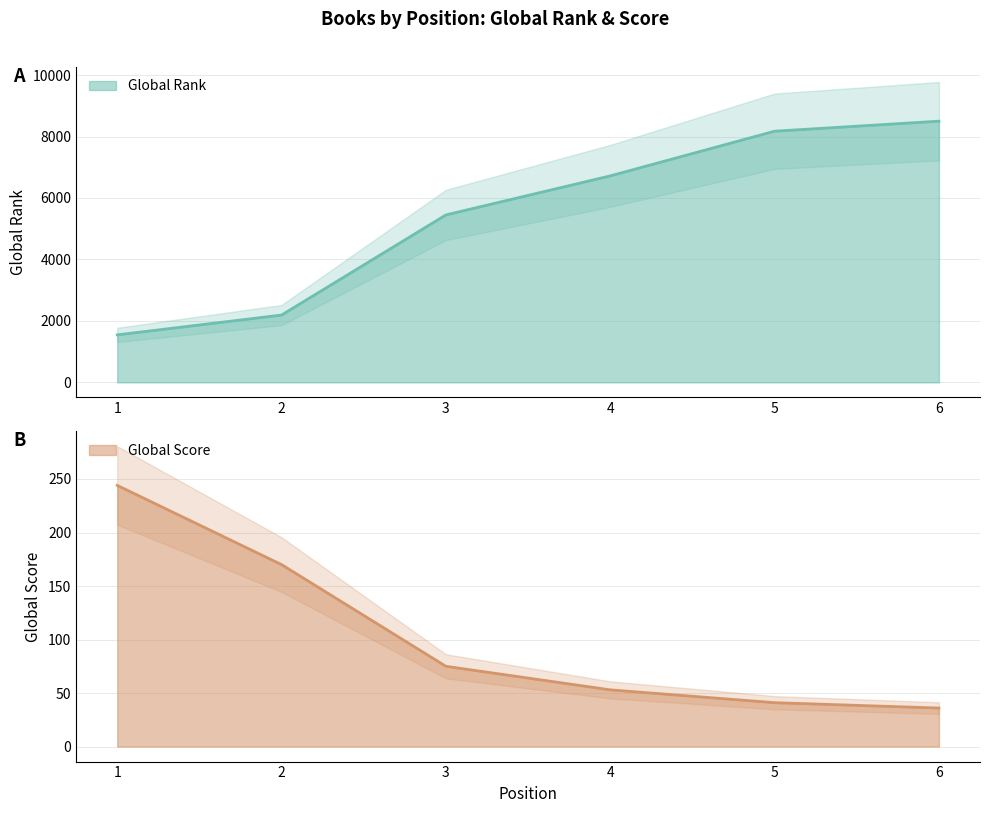

True or false: Global Score and Global Rank intersect in this chart.

False